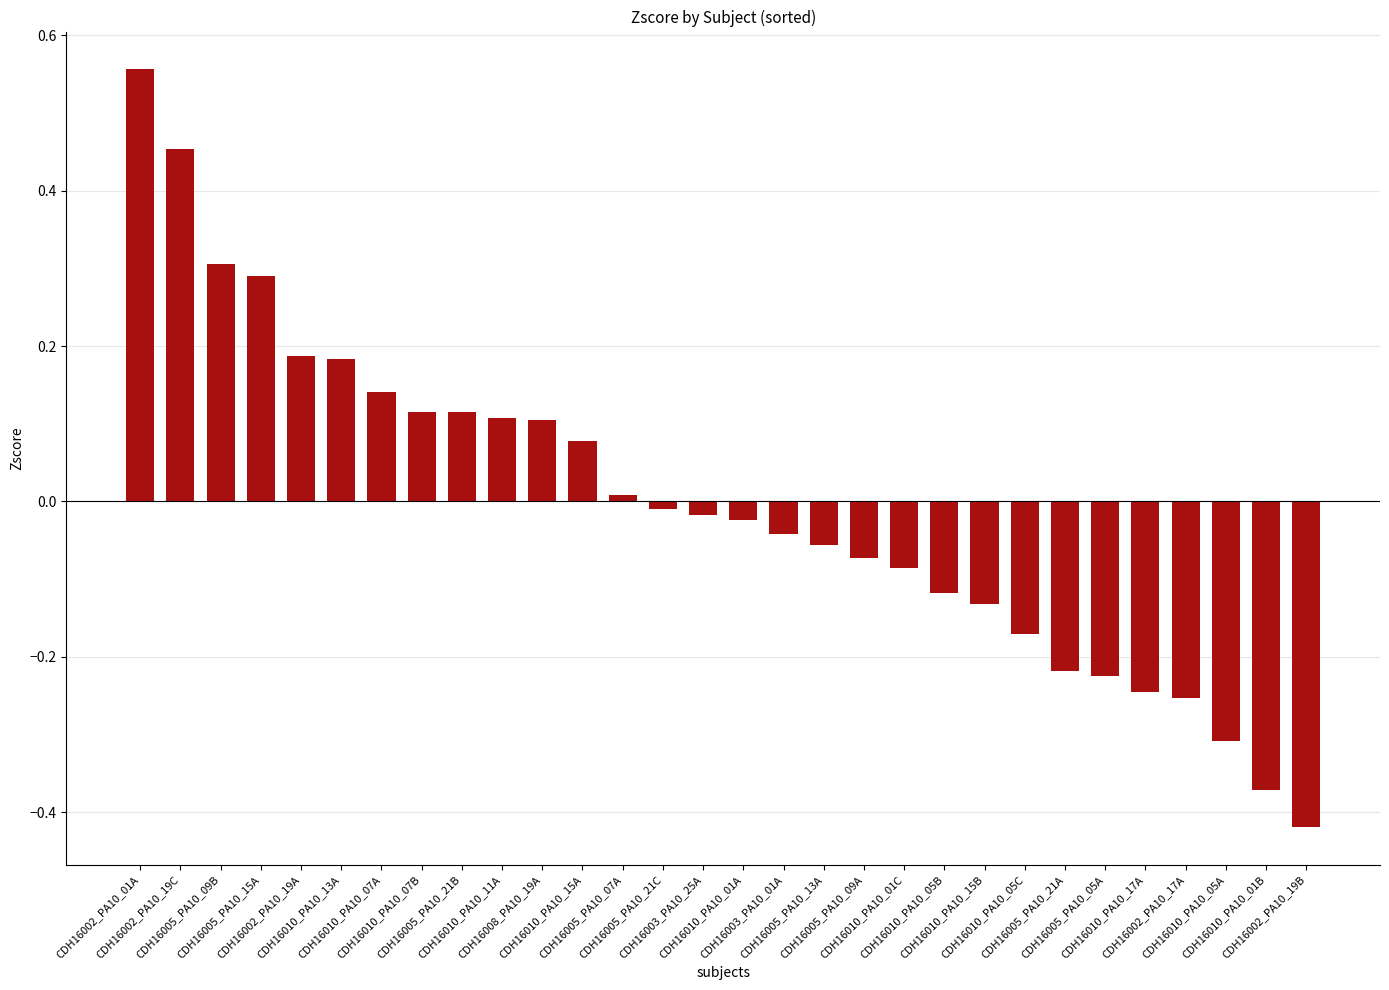

Between CDH16010_PA10_01A and CDH16010_PA10_07A, which is larger?

CDH16010_PA10_07A